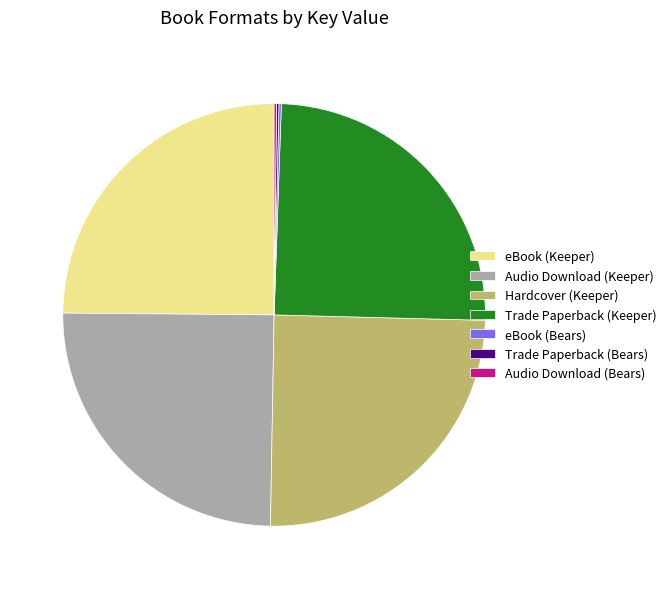

Does any single category account for the majority?

No